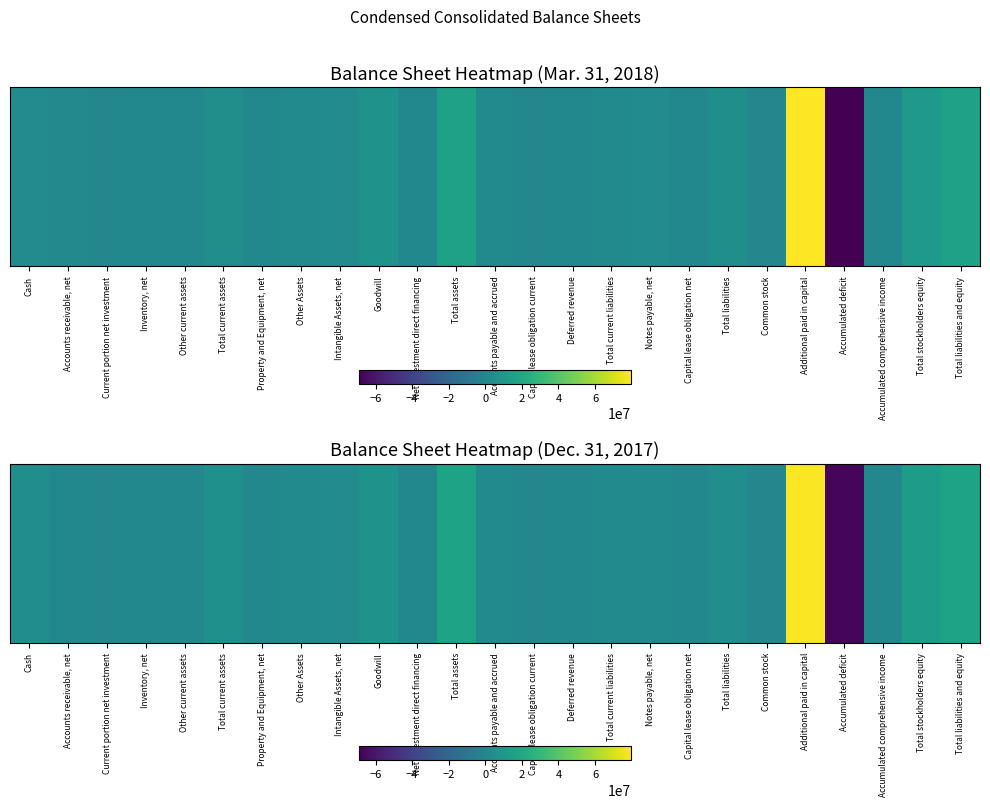

Is it true that the value at Total assets is 17029244?

True